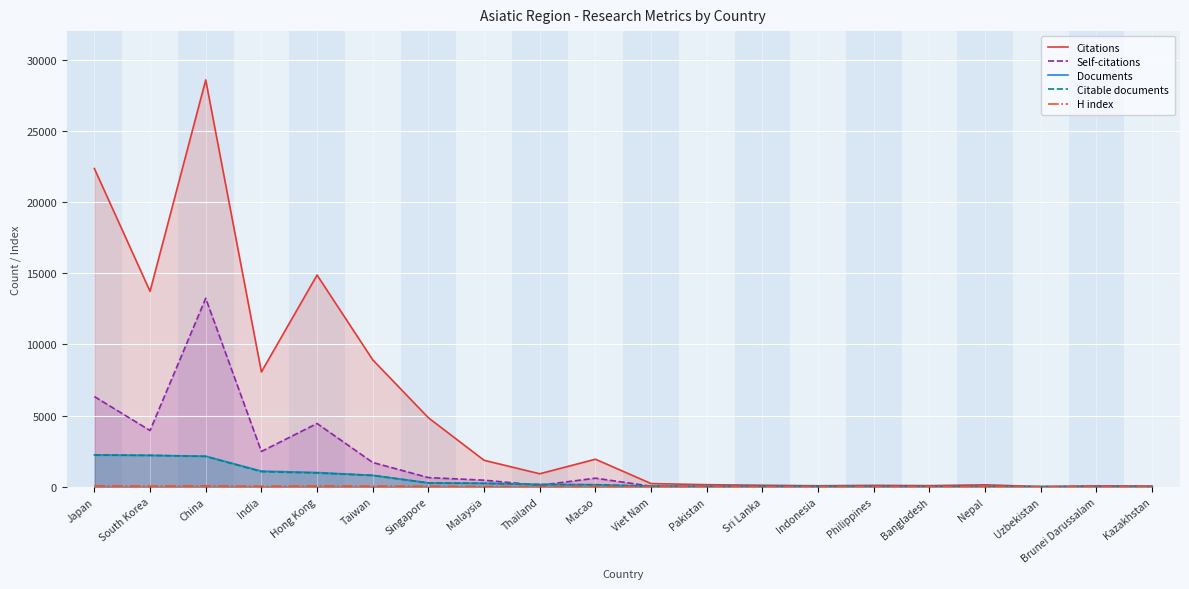

What is the label of the 20th point from the right?

Japan